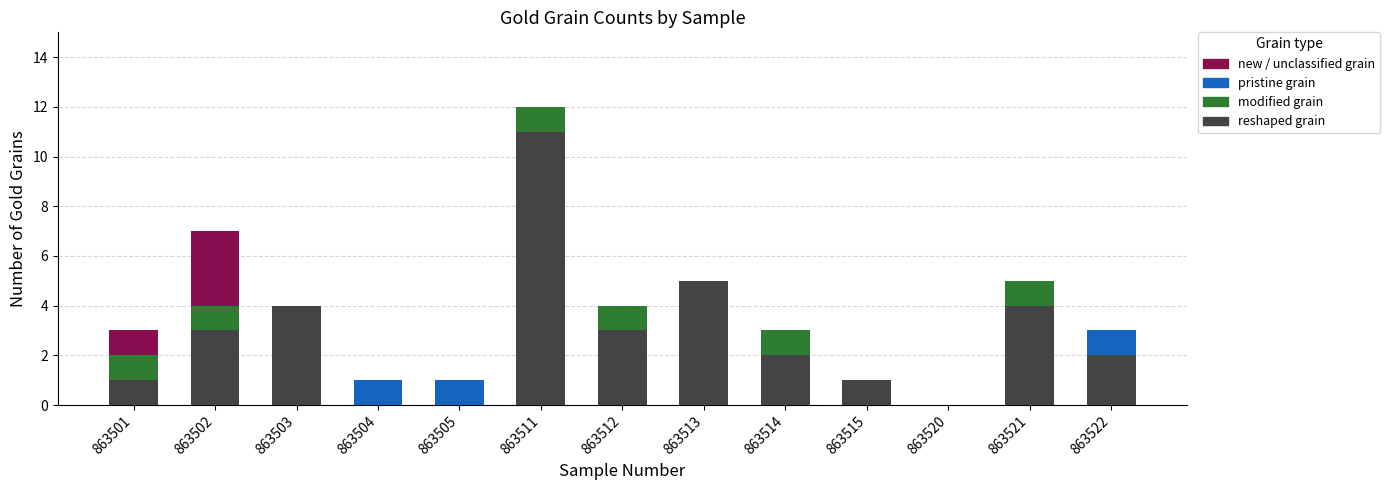

What is the total value across all series at 863514?

3